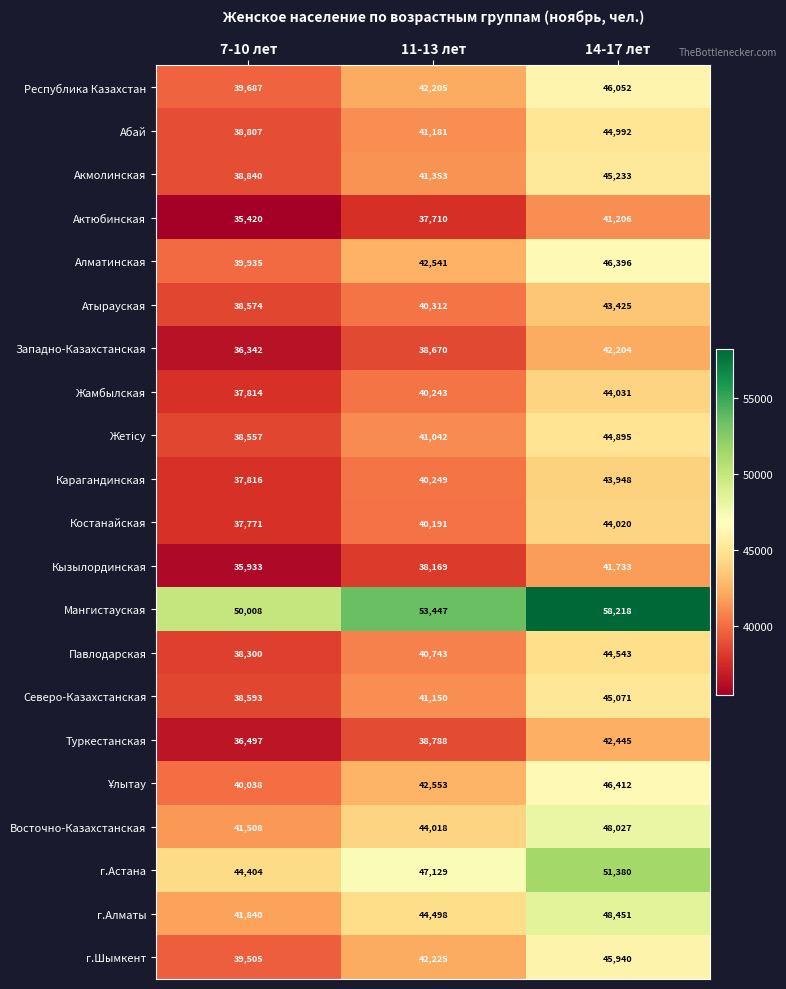

What is the greatest value displayed?

58218